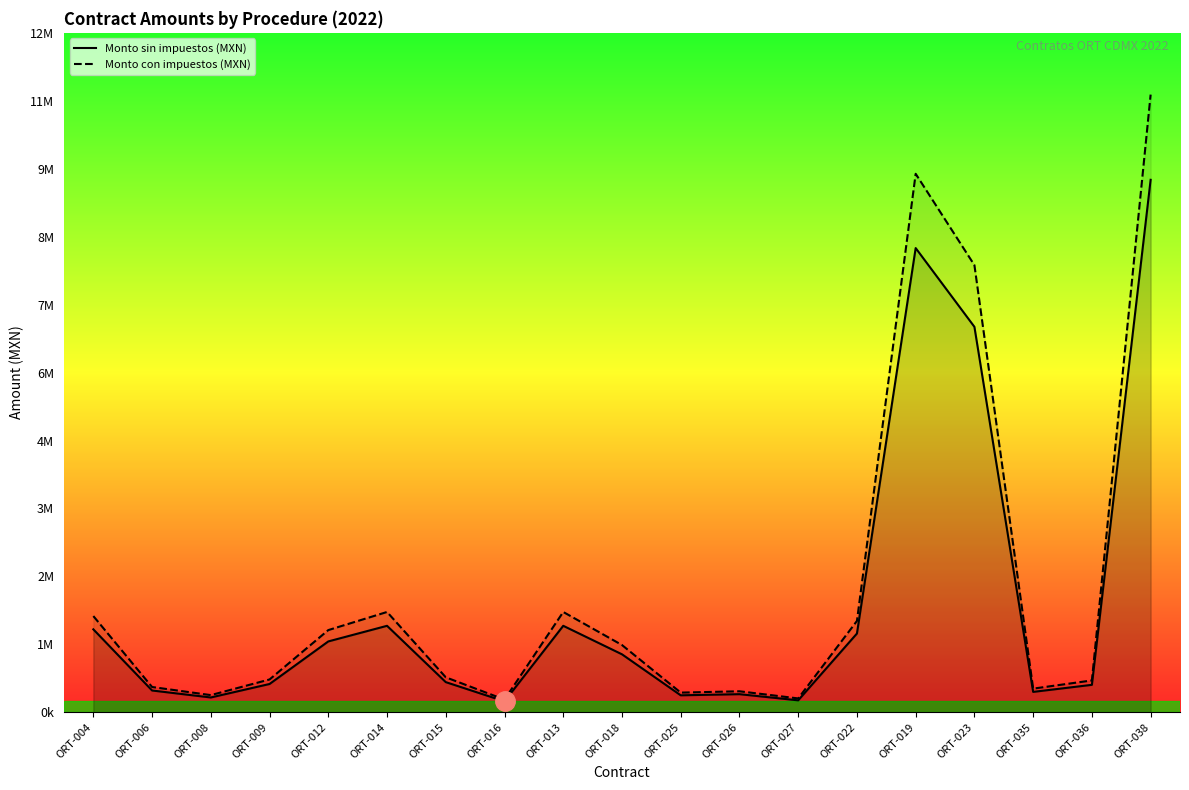

Where is the first local maximum for Monto sin impuestos (MXN)?

ORT-014